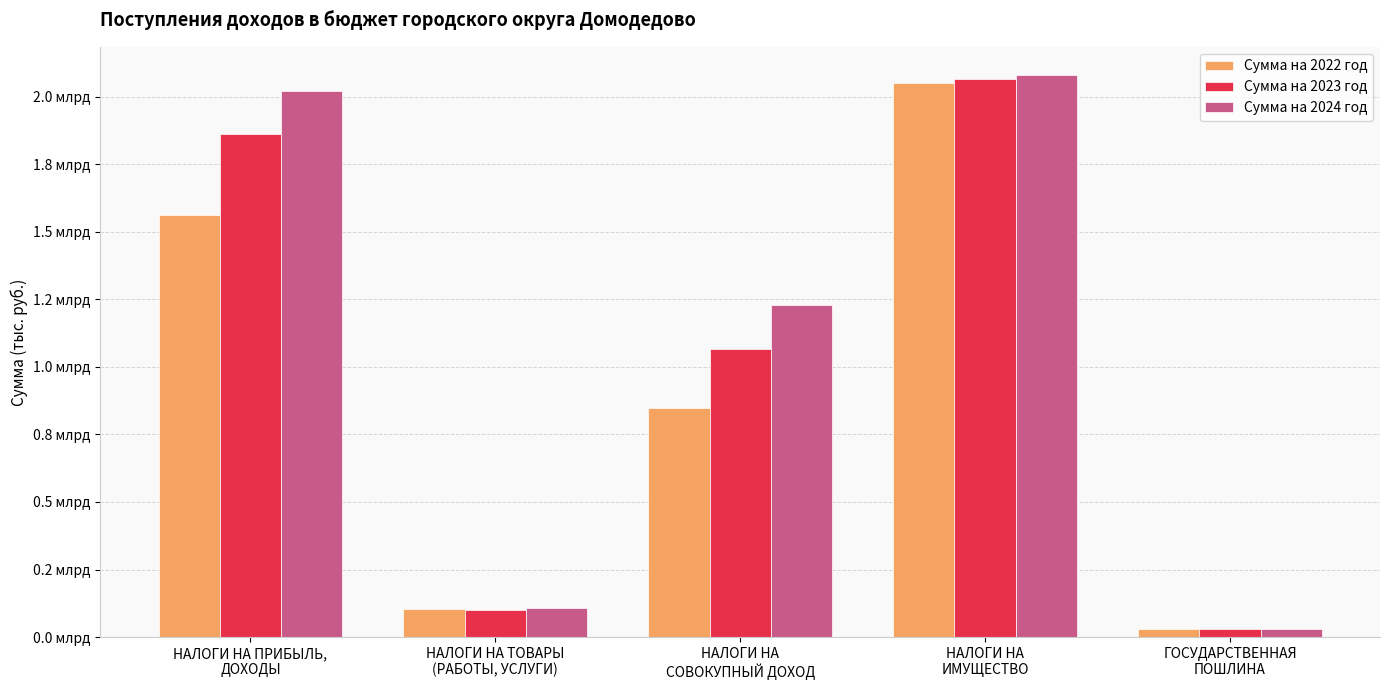

What is the label of the 5th bar from the right?

НАЛОГИ НА ПРИБЫЛЬ,
ДОХОДЫ